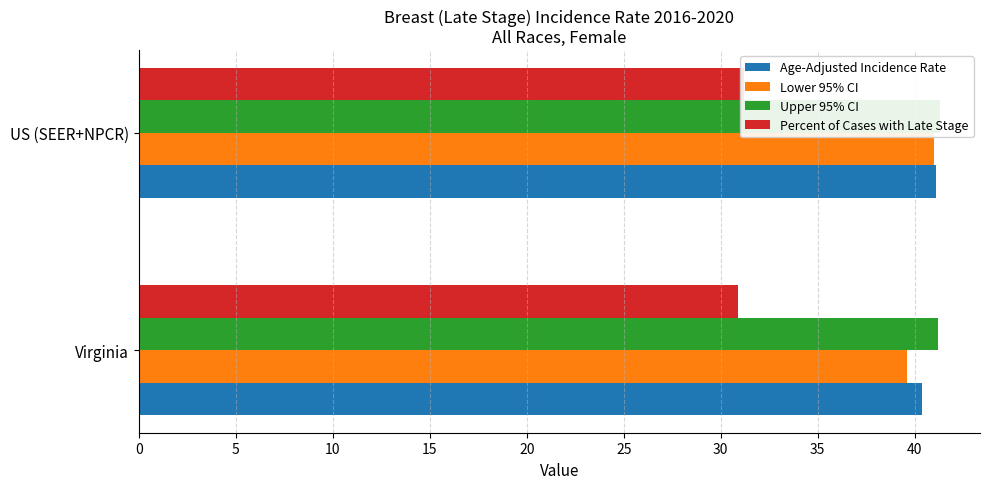

What is the maximum value shown in the chart?

41.3